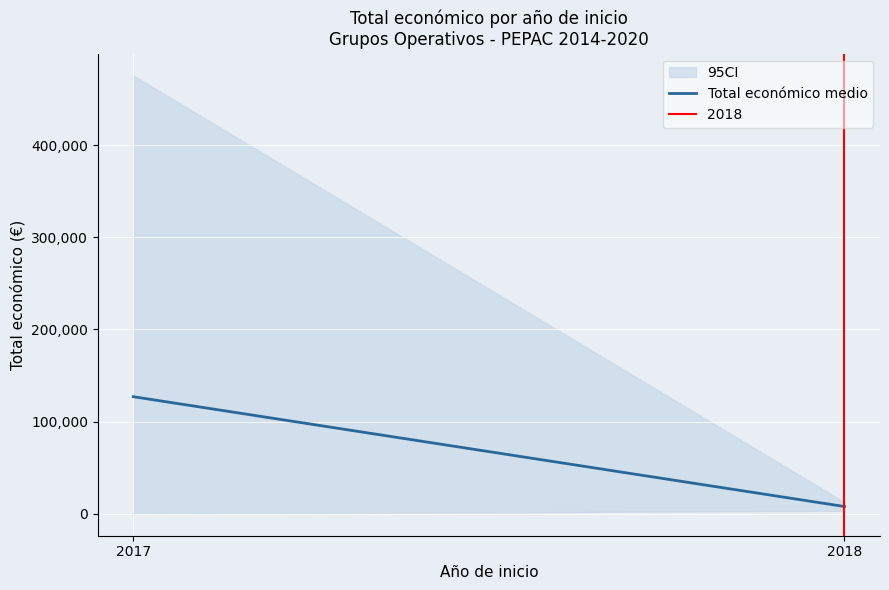

Reading left to right, what are all the values shown in this chart?

2017=127048.1	2018=7903.0